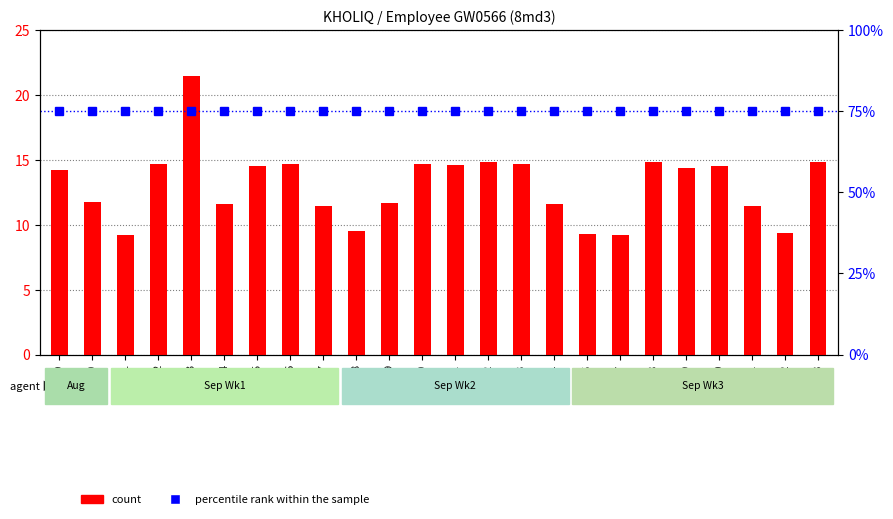

What position from the left is 4?

6